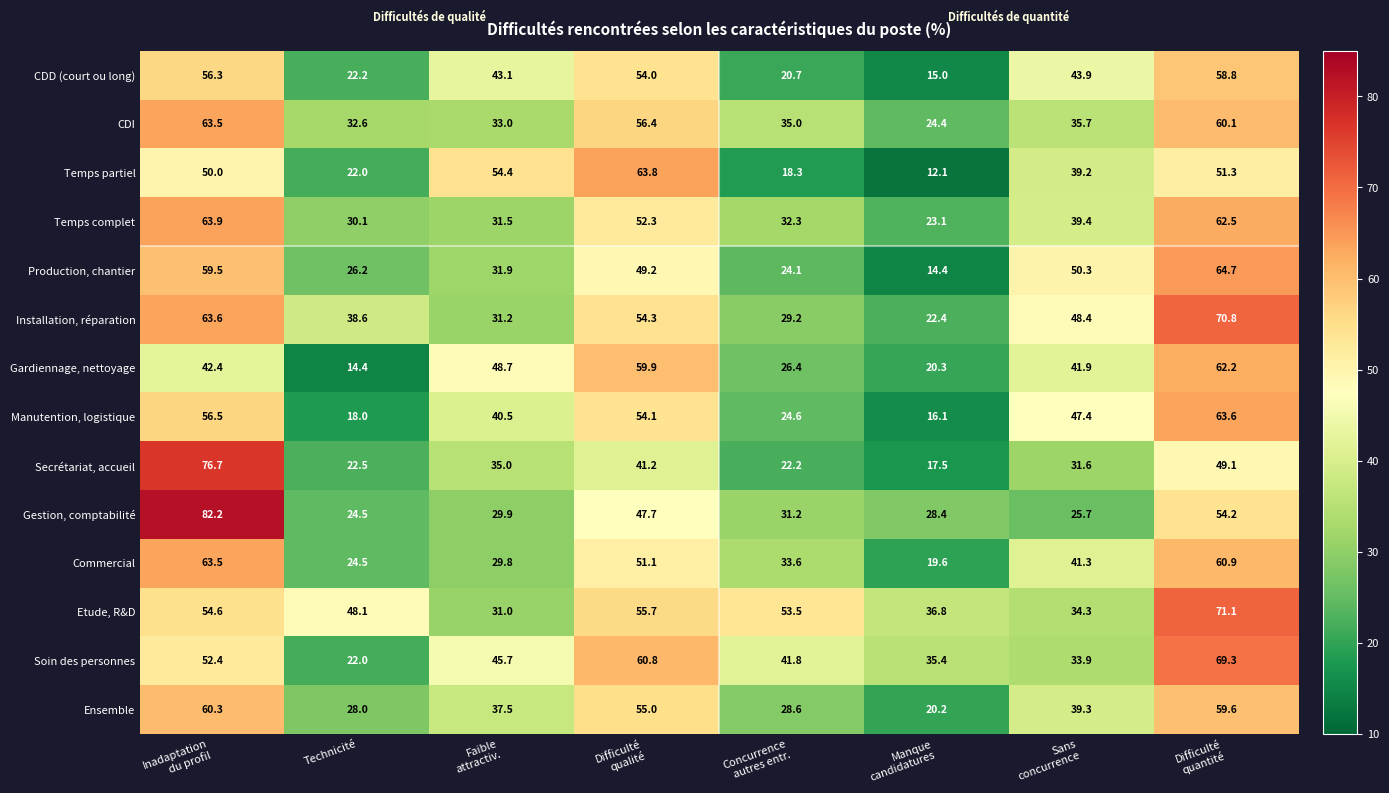

What is the greatest value displayed?

82.2